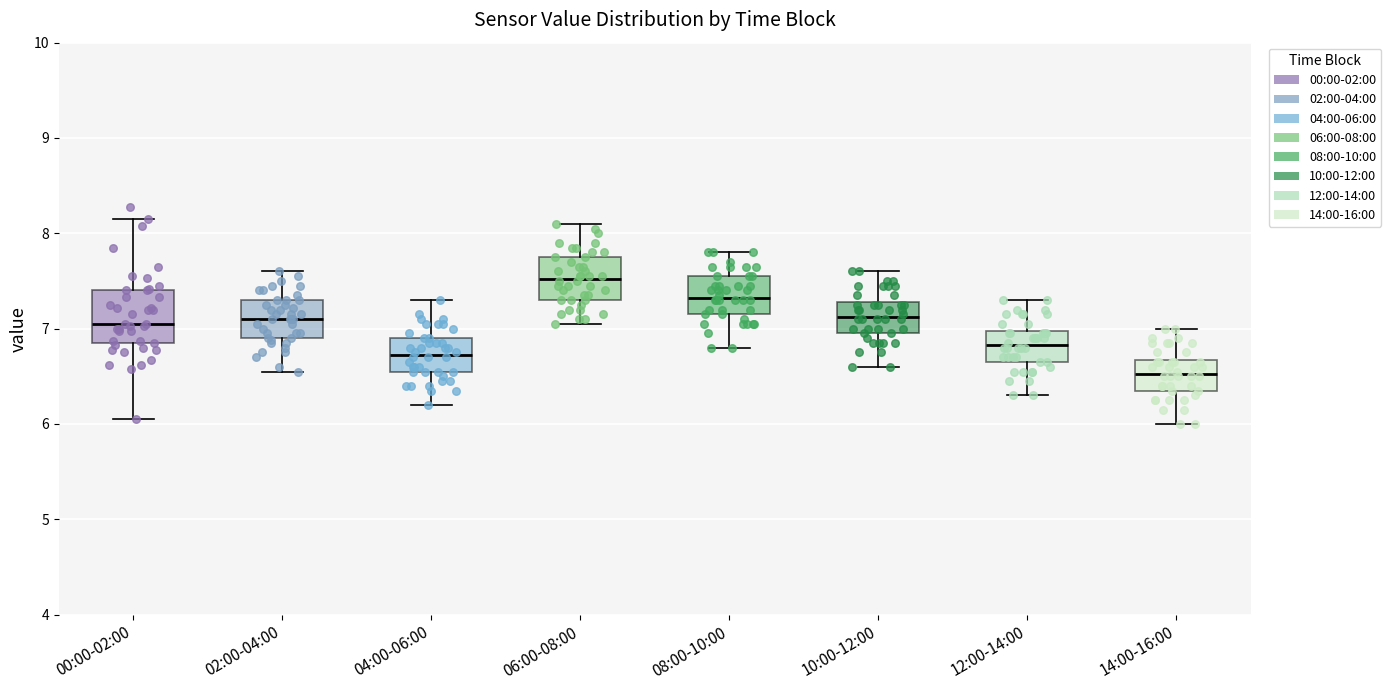

Reading left to right, transcribe this box plot: for each box, give where its median line is, the range the box spans, and where its two whiskers end, as read against the y-axis. The values are not printed on the chart, so give them approximately, as read against the axis.

00:00-02:00: median 7.1, box 6.8 to 7.4, whiskers 6.1 to 8.2
02:00-04:00: median 7.1, box 6.9 to 7.3, whiskers 6.6 to 7.6
04:00-06:00: median 6.7, box 6.6 to 6.9, whiskers 6.2 to 7.3
06:00-08:00: median 7.5, box 7.3 to 7.8, whiskers 7.1 to 8.1
08:00-10:00: median 7.3, box 7.2 to 7.6, whiskers 6.8 to 7.8
10:00-12:00: median 7.1, box 7.0 to 7.3, whiskers 6.6 to 7.6
12:00-14:00: median 6.8, box 6.7 to 7.0, whiskers 6.3 to 7.3
14:00-16:00: median 6.5, box 6.4 to 6.7, whiskers 6.0 to 7.0